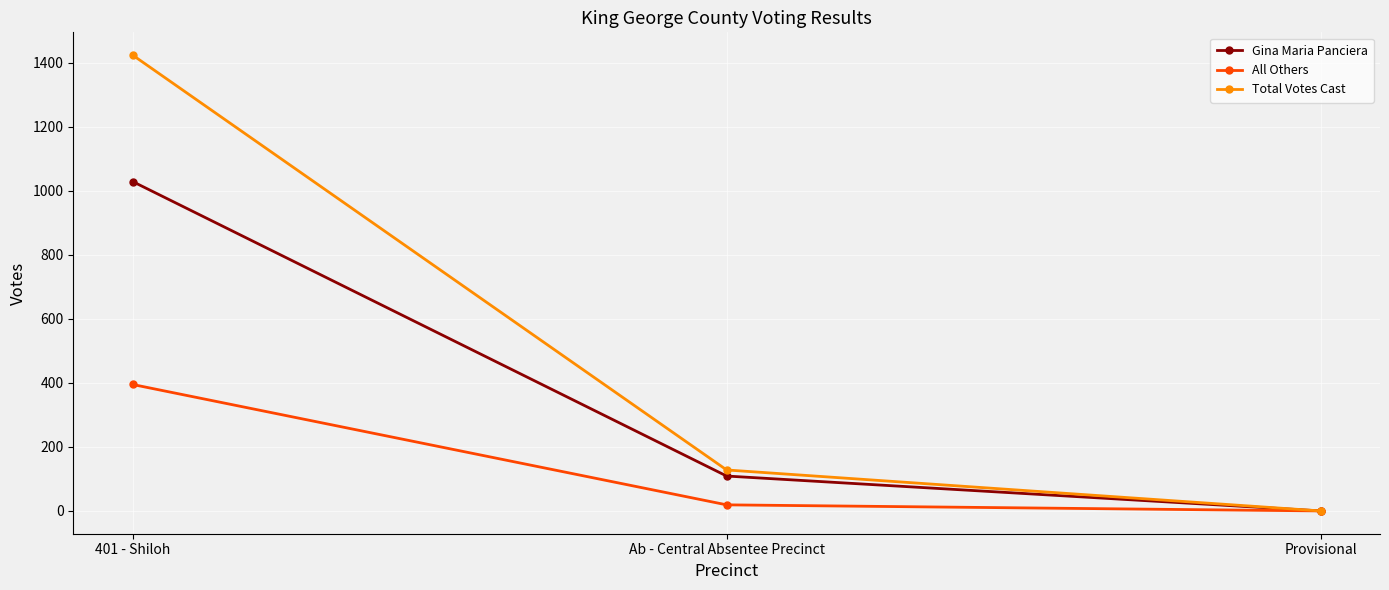

At which label is Gina Maria Panciera closest to 514?

Ab - Central Absentee Precinct